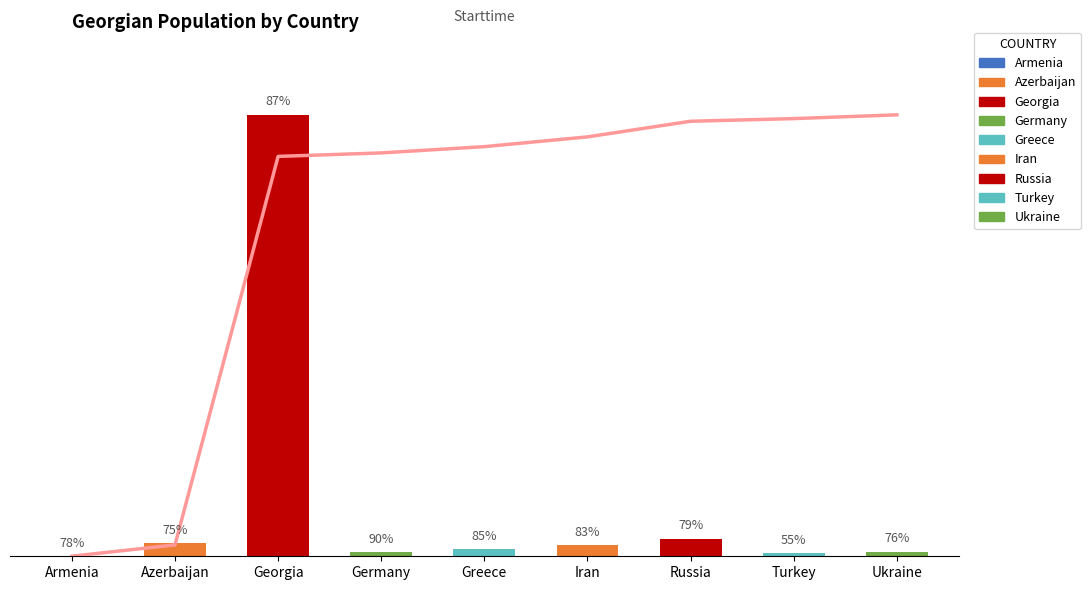

What is the difference between the values at Greece and Iran?

61606.0